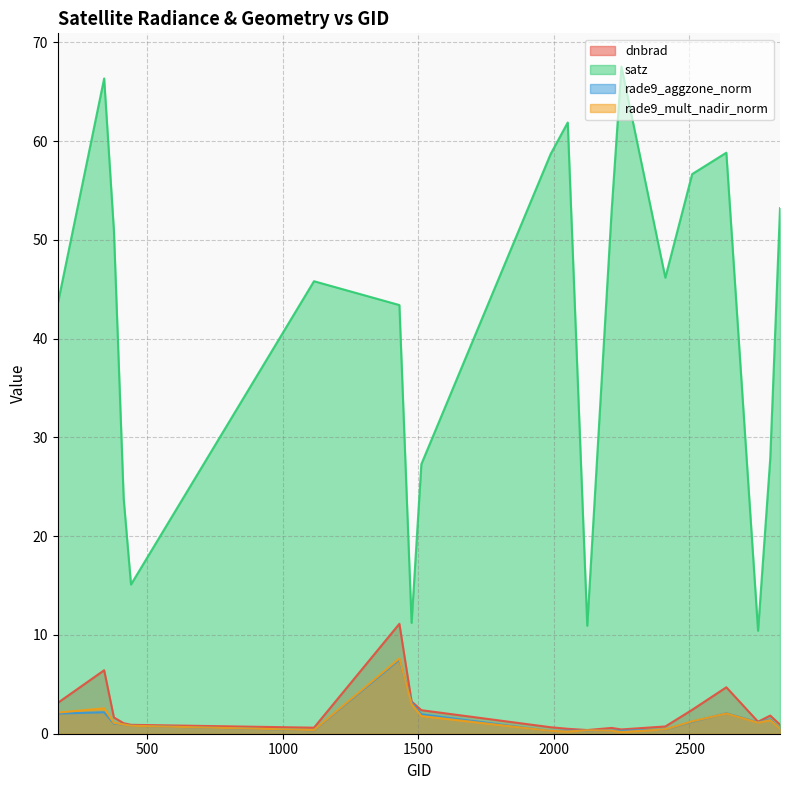

In satz, how many points are lower than both neighbors (excluding endpoints)?

5